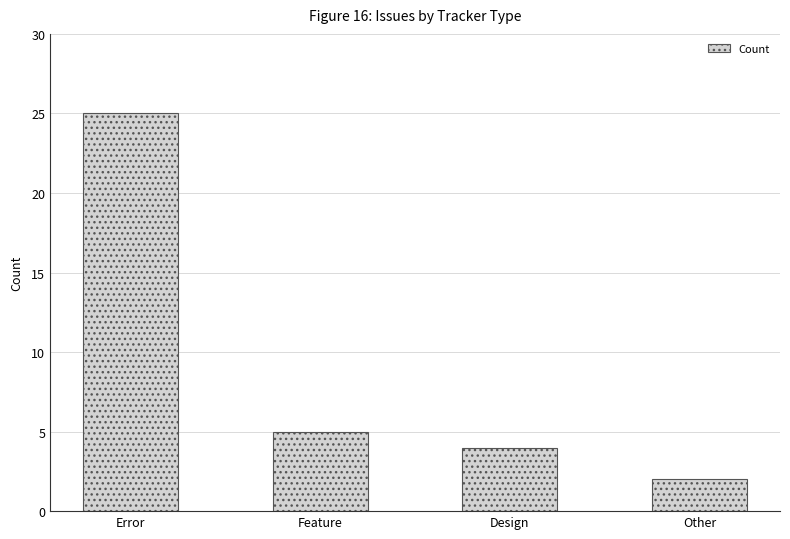

Rank the categories by value from highest to lowest.

Error, Feature, Design, Other